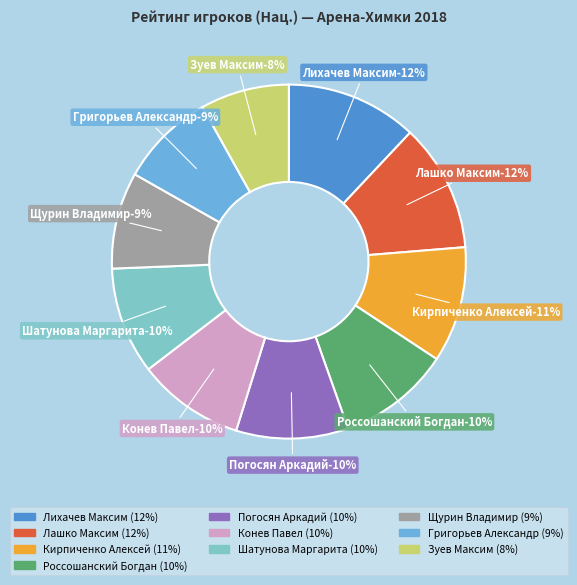

Is it true that Щурин Владимир is 9% of the pie?

True